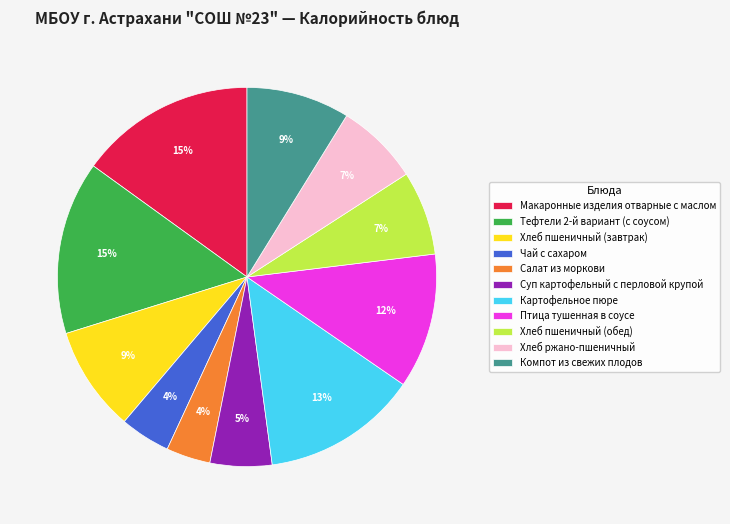

Between Картофельное пюре and Макаронные изделия отварные с маслом, which is larger?

Макаронные изделия отварные с маслом